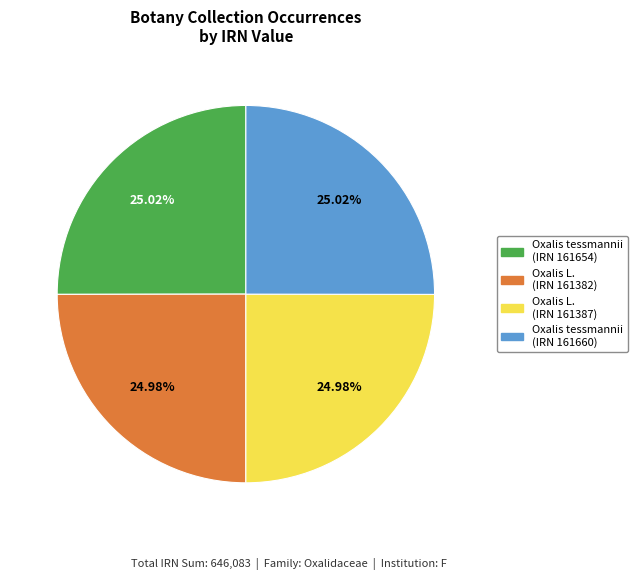

How many segments does this pie chart have?

4